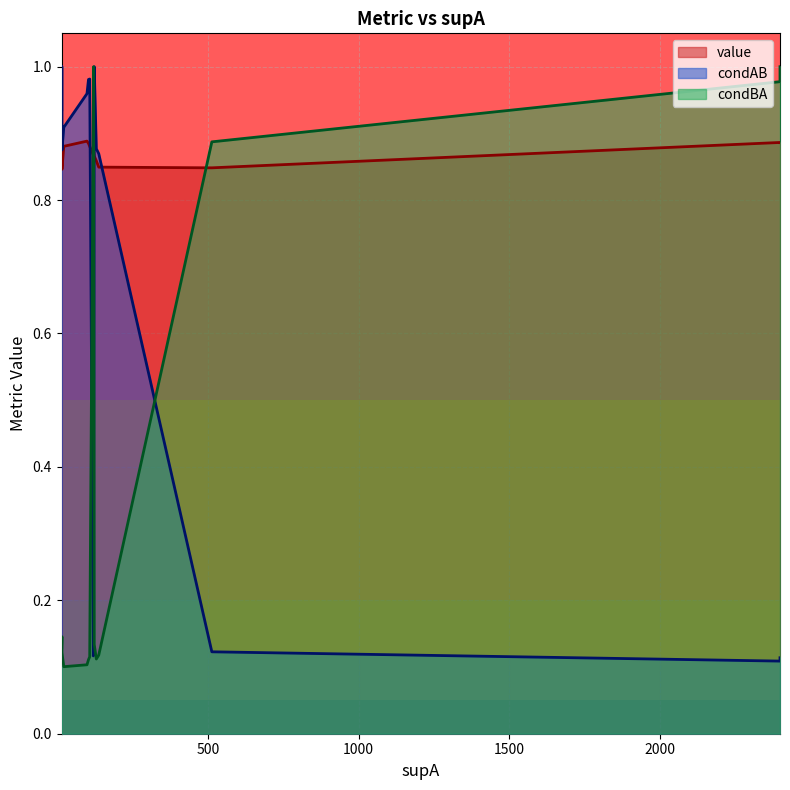

The value of condAB at 17 is 0.2. True or false?

False